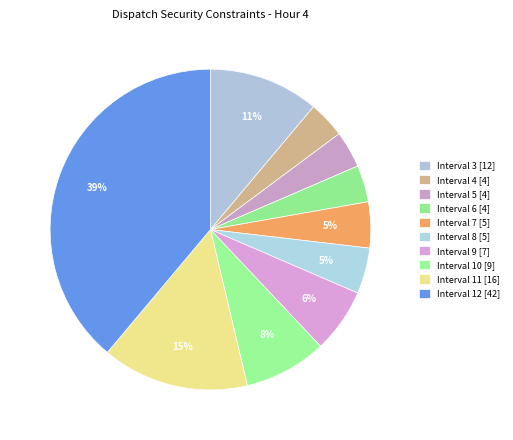

The Interval 11 slice represents 9% of the pie. True or false?

False